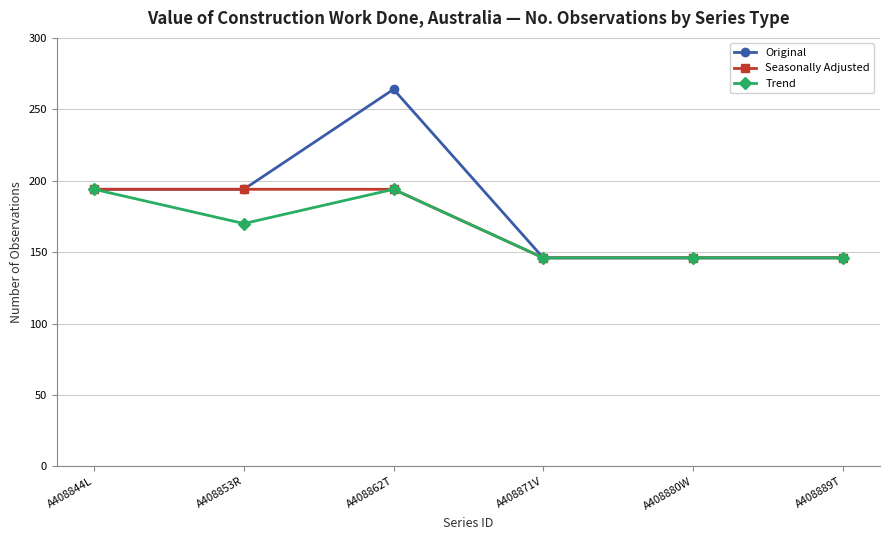

At how many categories does at least one series exceed 152?

3